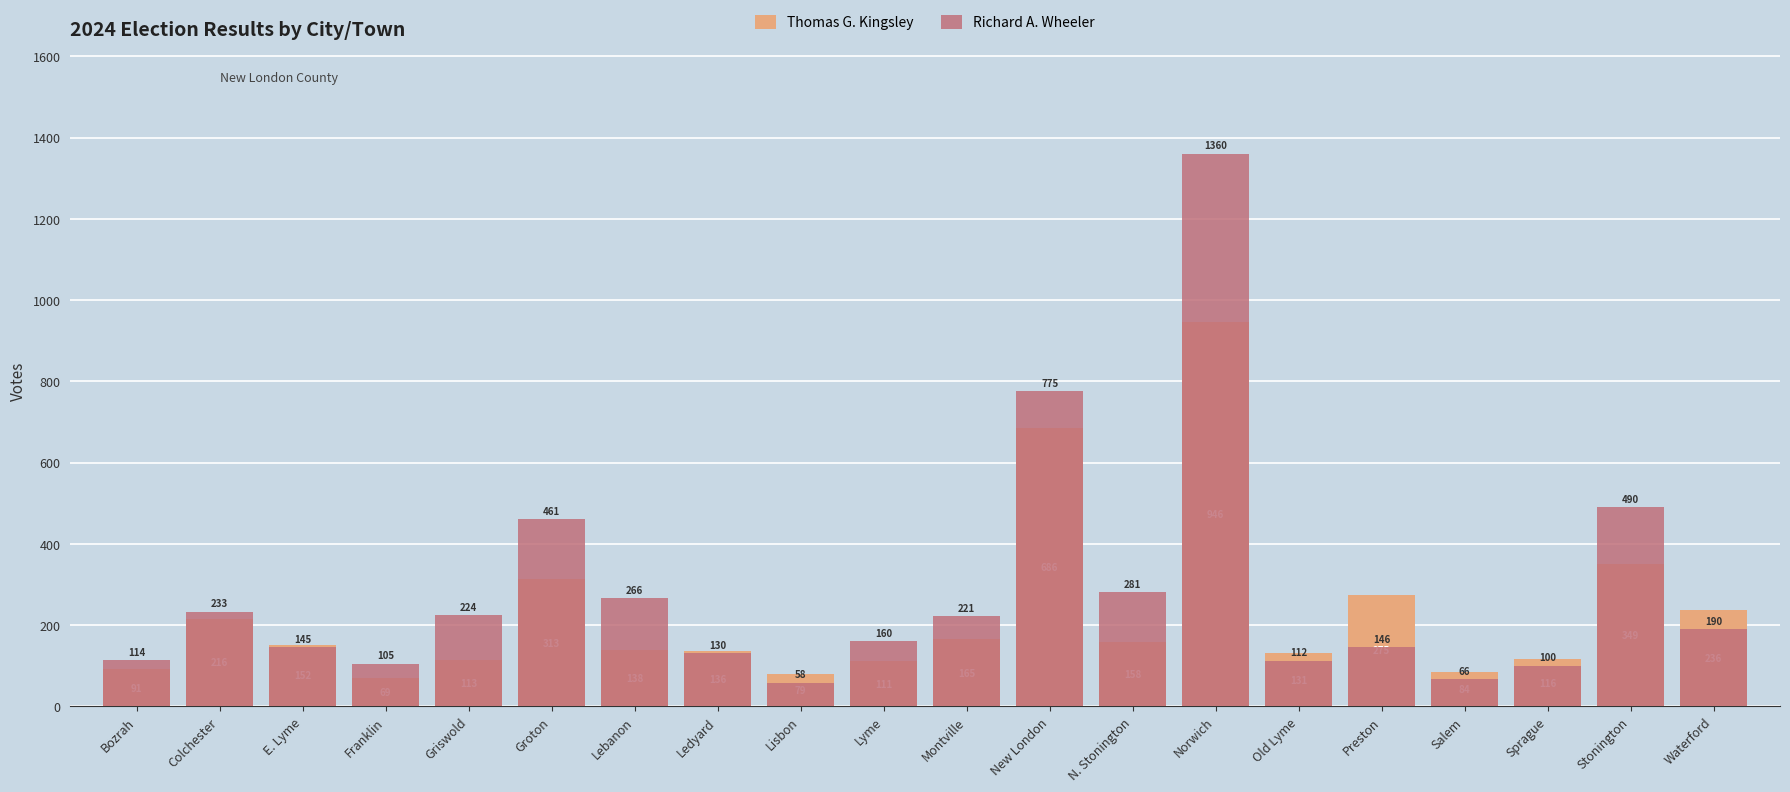

At which category is the sum across all series the highest?

Norwich